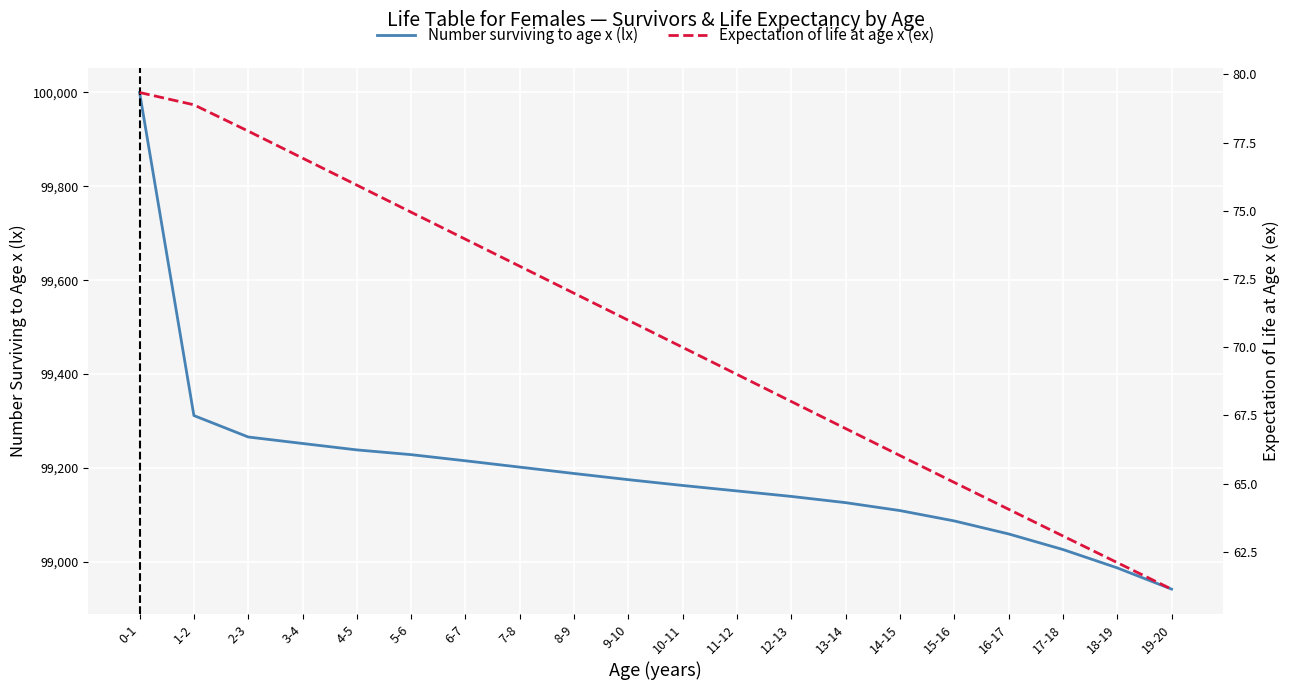

What is the label of the 18th point from the right?

2-3